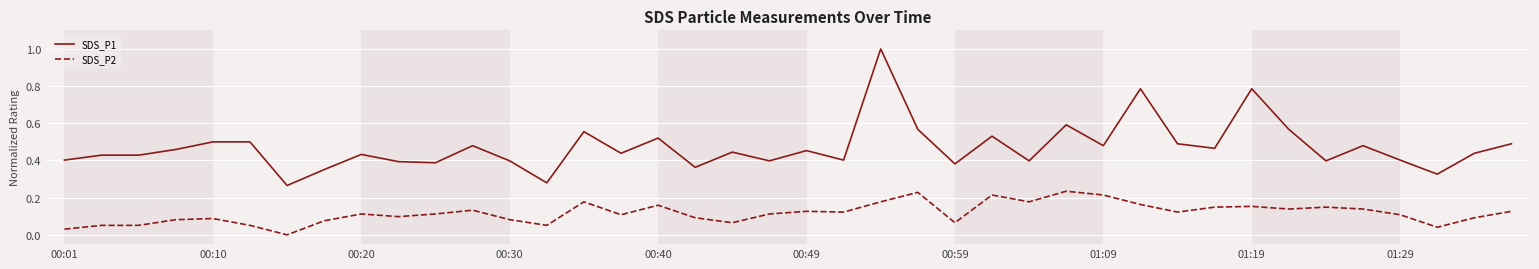

Which series has the largest total across all categories?

SDS_P1